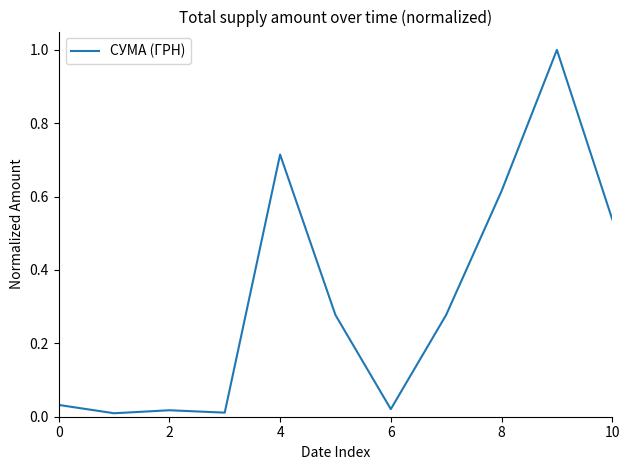

What is the greatest value displayed?

1.0